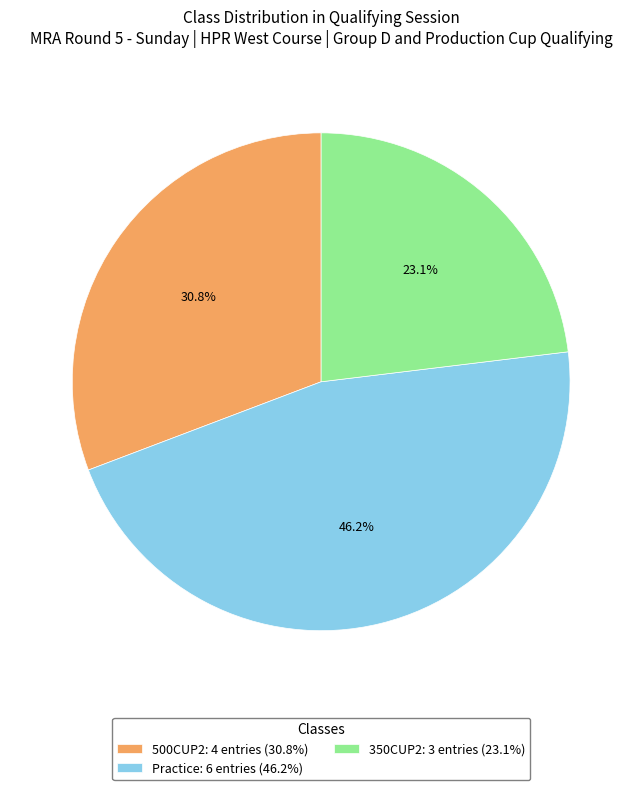

What percentage is the 500CUP2 slice, to the nearest percent?

31%